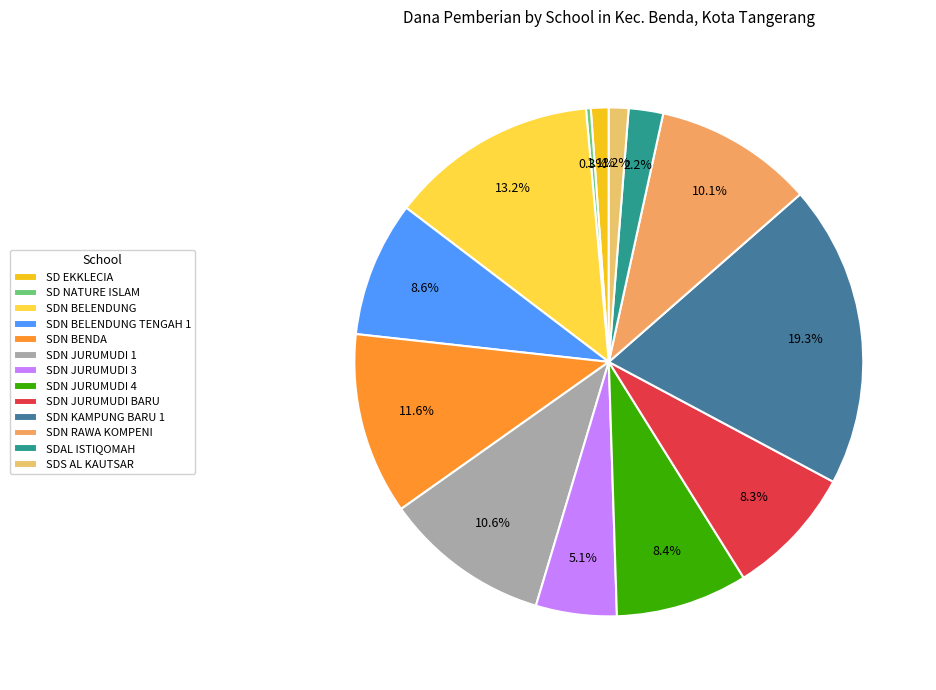

How many slices are in this pie chart?

13